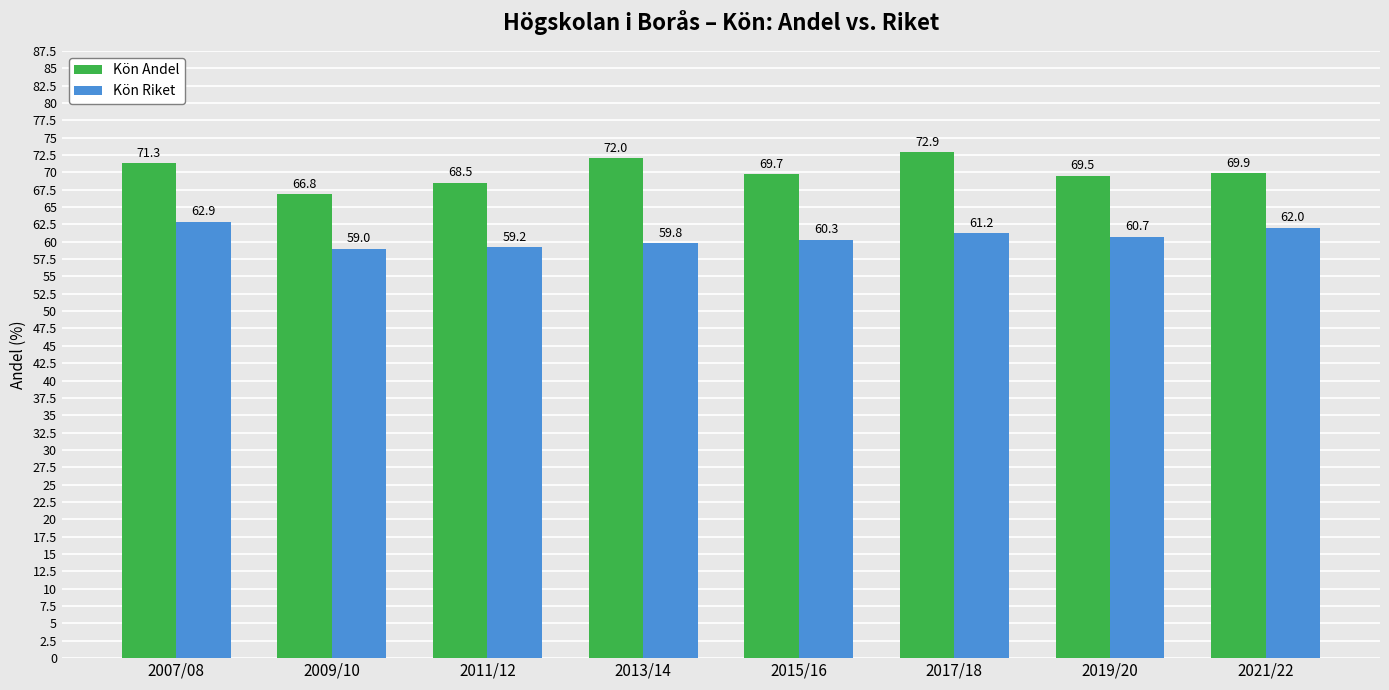

What is the label of the 8th bar from the left?

2021/22